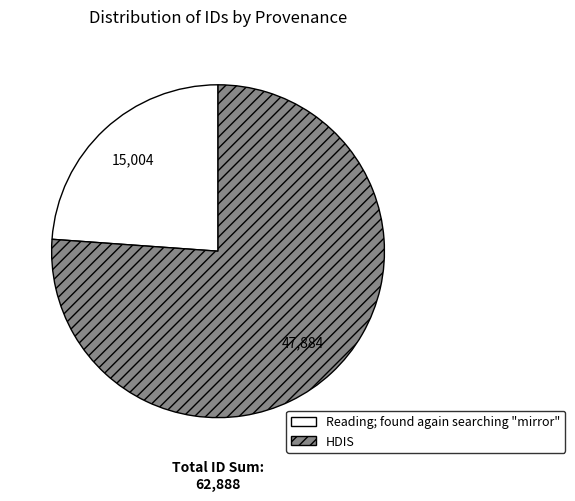

Is there any slice that represents more than half of the pie?

Yes